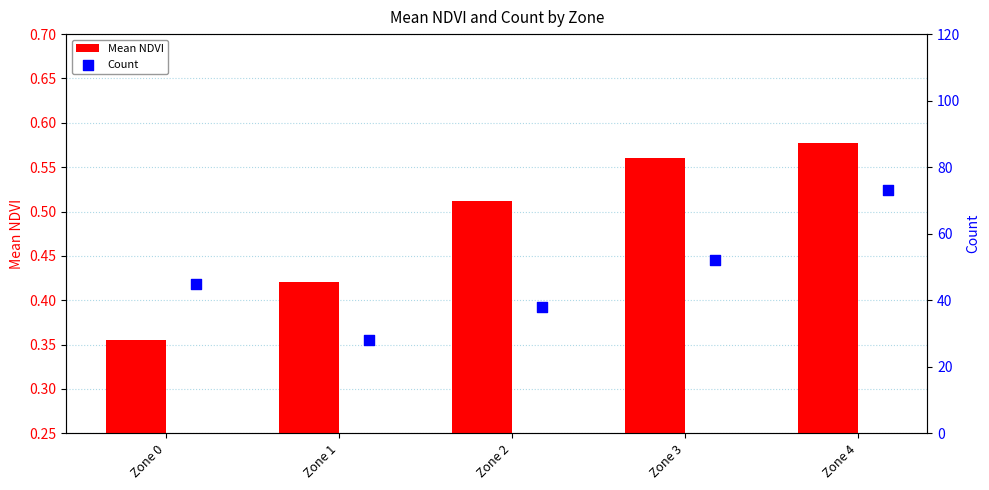

What are all the series names shown in the legend?

Mean NDVI, Count